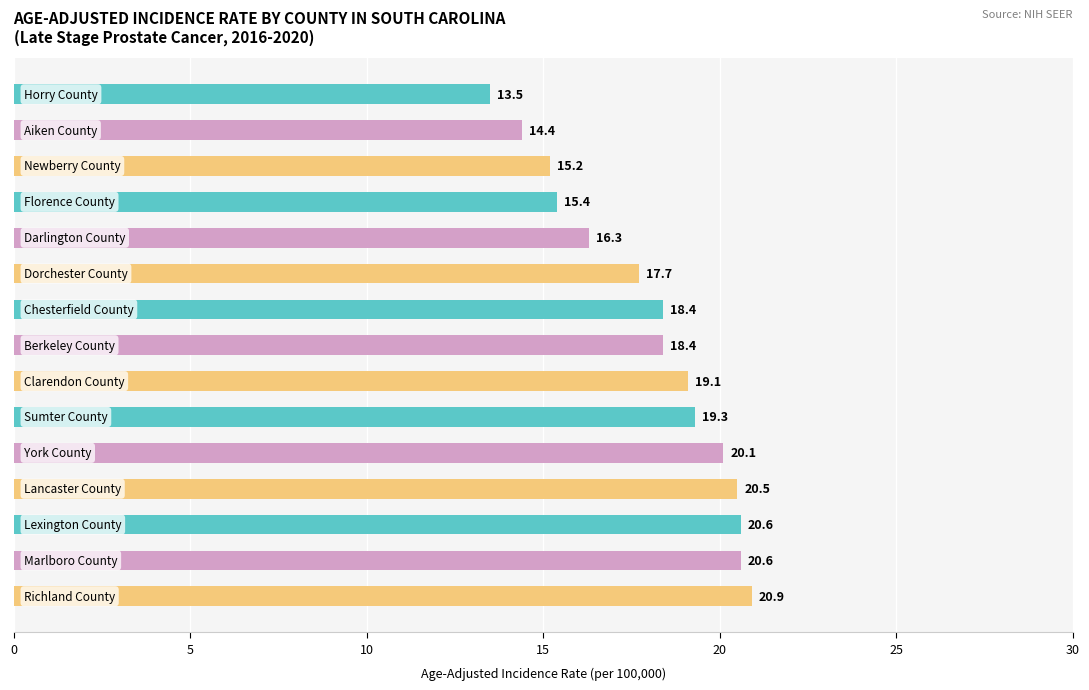

What is the minimum value shown in the chart?

13.5